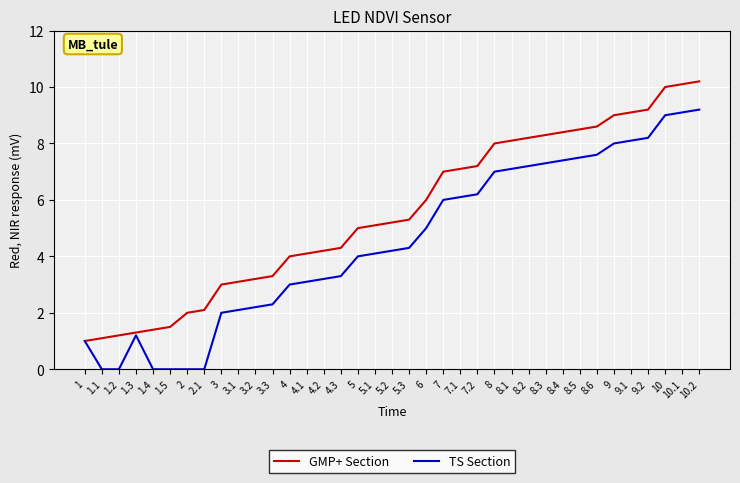

List the series in order of their overall mean, lowest first.

TS Section, GMP+ Section